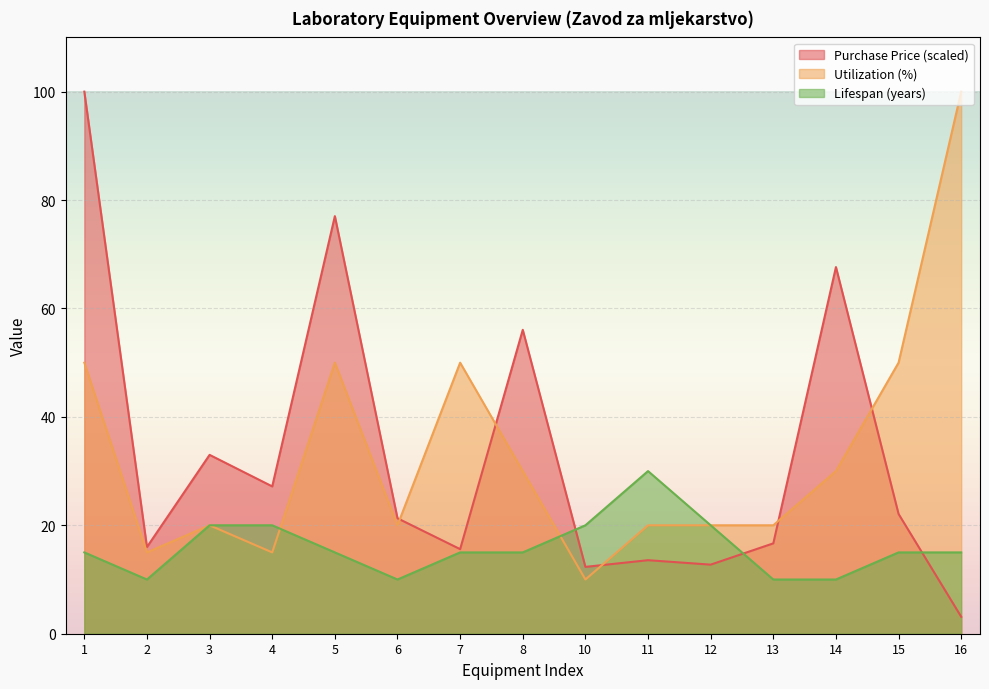

Is the value of Purchase Price at 3 greater than the value of Lifespan (years) at 11?

Yes